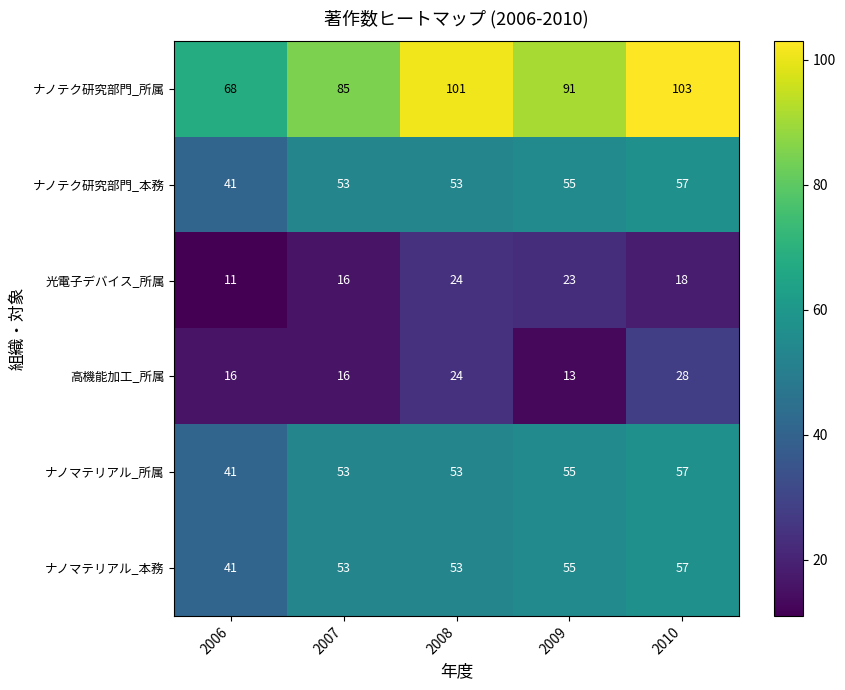

What is the spread (max minus min) of values at 2008?

77